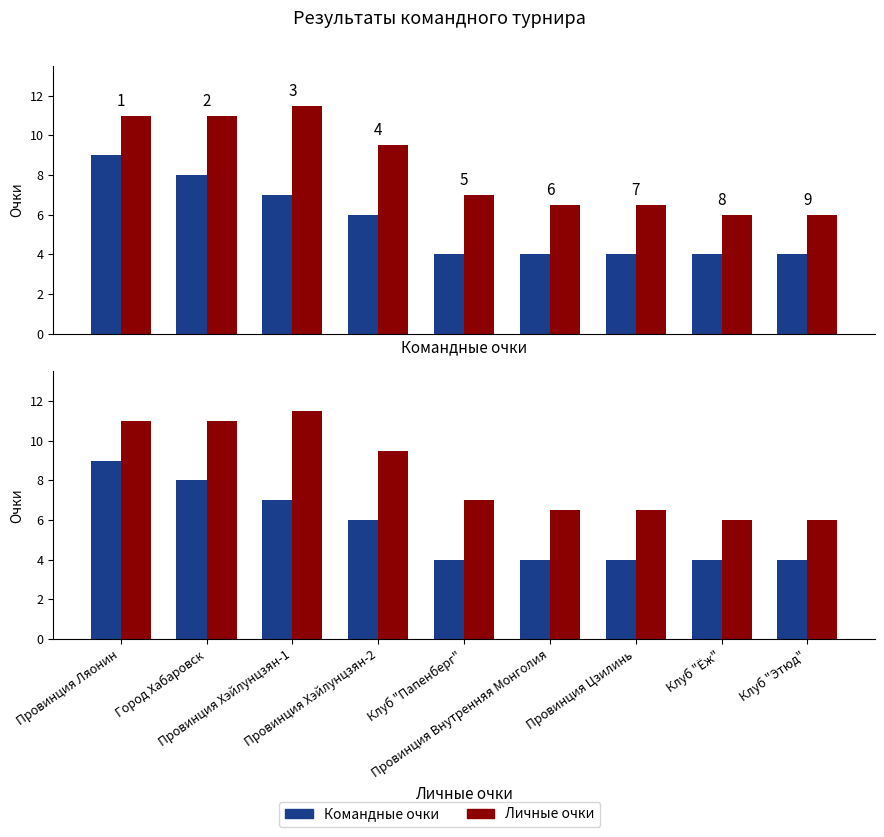

Reading left to right, list all the values displayed in this chart.

Командные очки: 9.0	8.0	7.0	6.0	4.0	4.0	4.0	4.0	4.0
Личные очки: 11.0	11.0	11.5	9.5	7.0	6.5	6.5	6.0	6.0